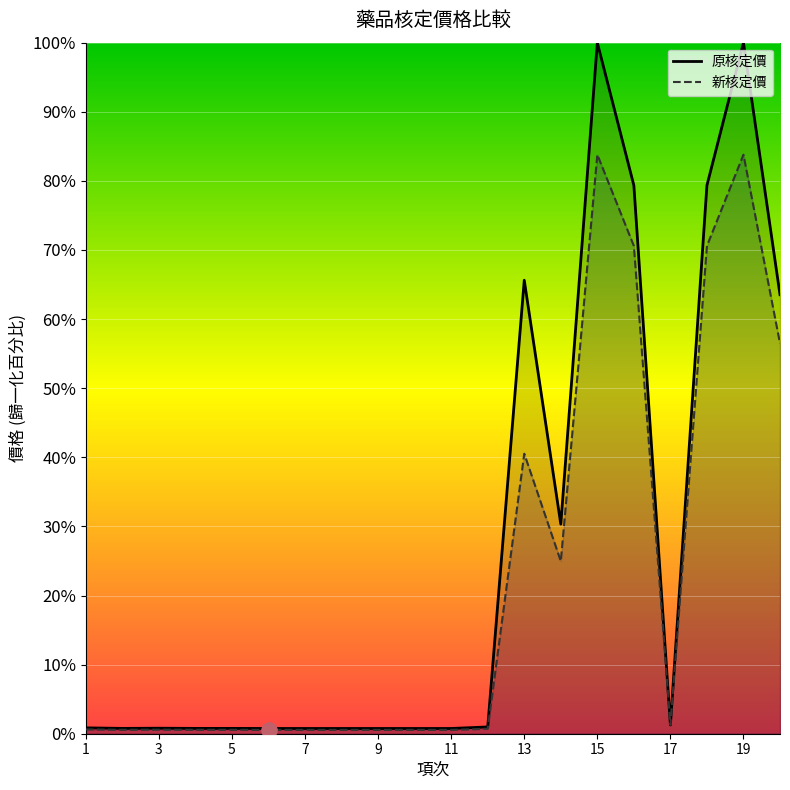

Which series reaches the maximum Y coordinate?

原核定價